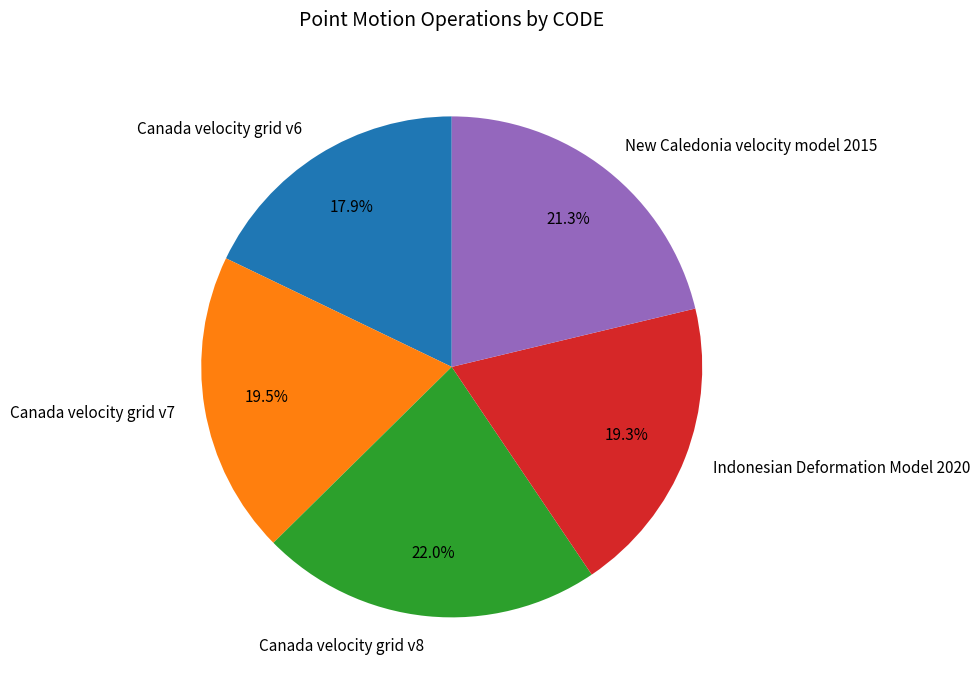

What is the largest slice in the pie chart?

Canada velocity grid v8